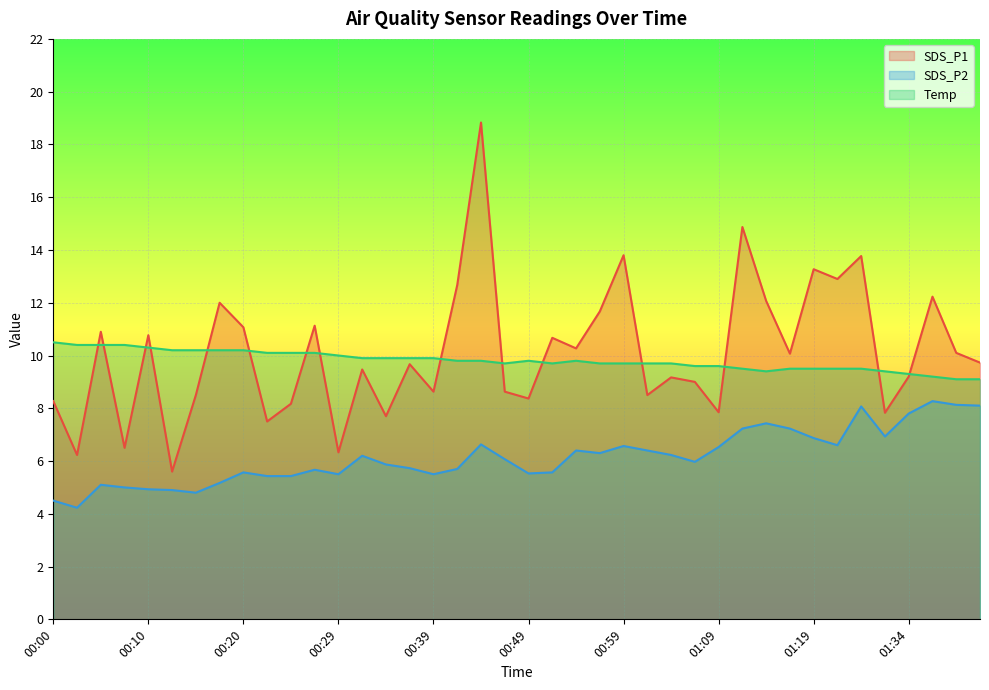

True or false: Temp and SDS_P2 cross at least once.

False